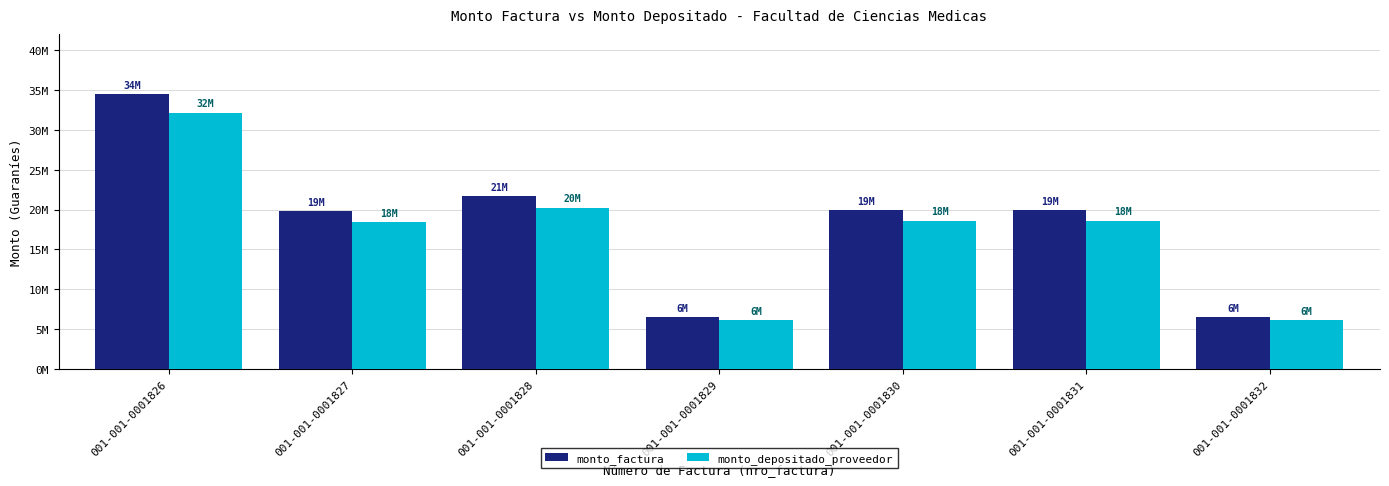

Reading left to right, extract all data points from this chart.

monto_factura: 001-001-0001826=34500000	001-001-0001827=19750000	001-001-0001828=21700000	001-001-0001829=6550000	001-001-0001830=19950000	001-001-0001831=19950000	001-001-0001832=6550000
monto_depositado_proveedor: 001-001-0001826=32154000	001-001-0001827=18407001	001-001-0001828=20224400	001-001-0001829=6104601	001-001-0001830=18593400	001-001-0001831=18593400	001-001-0001832=6104601